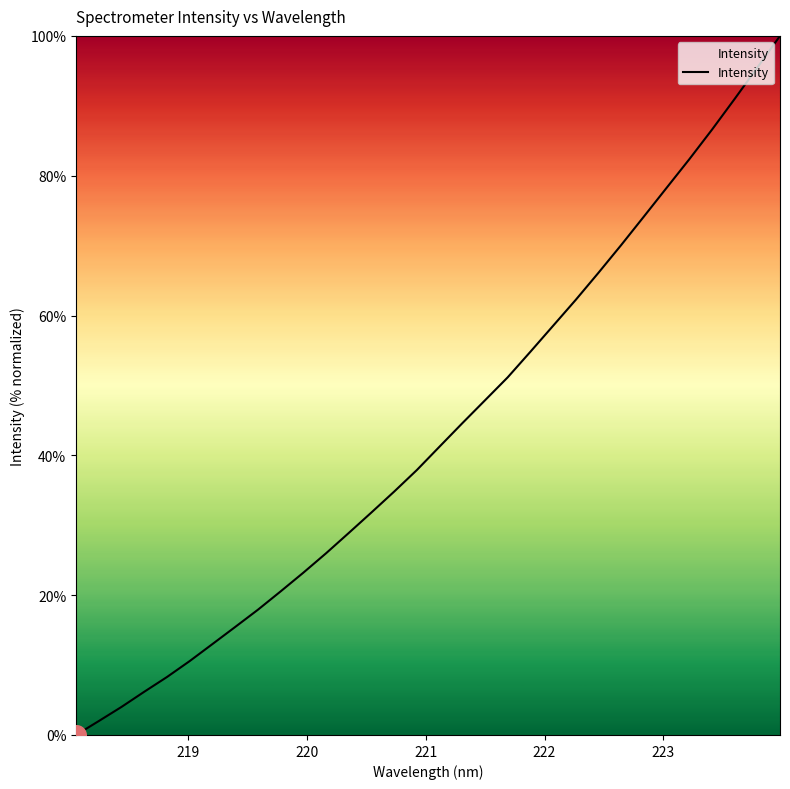

What is the difference between the maximum and minimum values?

100.0